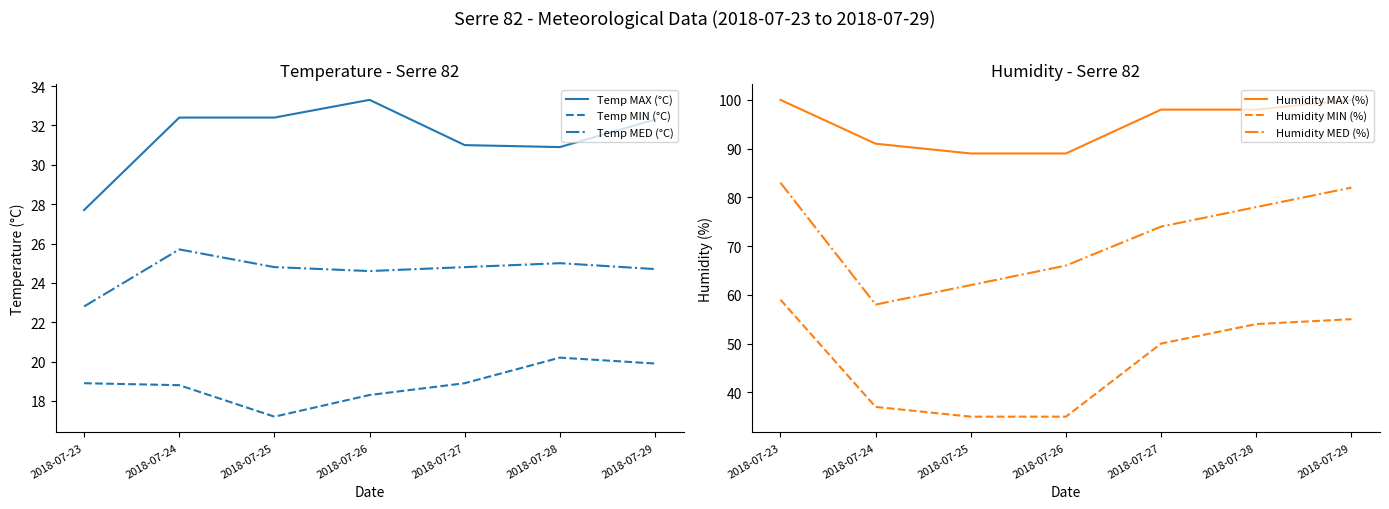

Is it true that Temp MIN (°C) equals 18.3 at 2018-07-26?

True